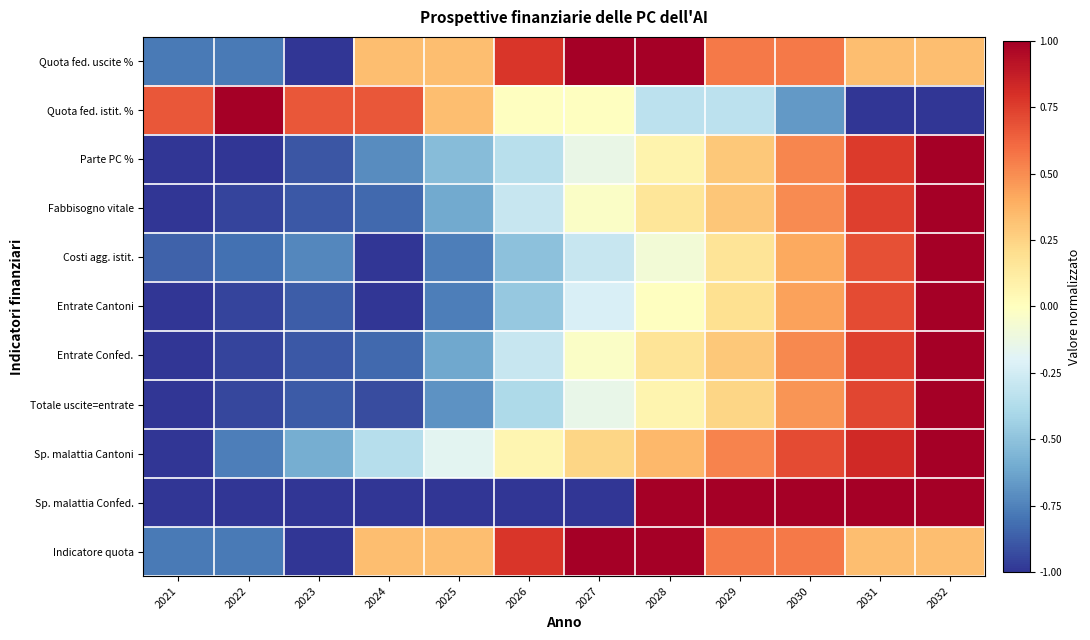

Reading left to right, extract all data points from this chart.

Quota fed. uscite %: 2021=-0.8	2022=-0.8	2023=-1.0	2024=0.3	2025=0.3	2026=0.8	2027=1.0	2028=1.0	2029=0.6	2030=0.6	2031=0.3	2032=0.3
Quota fed. istit. %: 2021=0.7	2022=1.0	2023=0.7	2024=0.7	2025=0.3	2026=-0.0	2027=-0.0	2028=-0.3	2029=-0.3	2030=-0.7	2031=-1.0	2032=-1.0
Parte PC %: 2021=-1.0	2022=-1.0	2023=-0.9	2024=-0.7	2025=-0.5	2026=-0.3	2027=-0.1	2028=0.1	2029=0.3	2030=0.5	2031=0.8	2032=1.0
Fabbisogno vitale: 2021=-1.0	2022=-0.9	2023=-0.9	2024=-0.8	2025=-0.6	2026=-0.3	2027=-0.0	2028=0.2	2029=0.3	2030=0.5	2031=0.7	2032=1.0
Costi agg. istit.: 2021=-0.9	2022=-0.8	2023=-0.7	2024=-1.0	2025=-0.8	2026=-0.5	2027=-0.3	2028=-0.1	2029=0.2	2030=0.4	2031=0.7	2032=1.0
Entrate Cantoni: 2021=-1.0	2022=-0.9	2023=-0.9	2024=-1.0	2025=-0.8	2026=-0.5	2027=-0.2	2028=-0.0	2029=0.2	2030=0.4	2031=0.7	2032=1.0
Entrate Confed.: 2021=-1.0	2022=-0.9	2023=-0.9	2024=-0.8	2025=-0.6	2026=-0.3	2027=-0.0	2028=0.2	2029=0.3	2030=0.5	2031=0.7	2032=1.0
Totale uscite=entrate: 2021=-1.0	2022=-0.9	2023=-0.9	2024=-0.9	2025=-0.7	2026=-0.4	2027=-0.1	2028=0.1	2029=0.2	2030=0.5	2031=0.7	2032=1.0
Sp. malattia Cantoni: 2021=-1.0	2022=-0.8	2023=-0.6	2024=-0.4	2025=-0.2	2026=0.1	2027=0.2	2028=0.4	2029=0.5	2030=0.7	2031=0.8	2032=1.0
Sp. malattia Confed.: 2021=-1.0	2022=-1.0	2023=-1.0	2024=-1.0	2025=-1.0	2026=-1.0	2027=-1.0	2028=1.0	2029=1.0	2030=1.0	2031=1.0	2032=1.0
Indicatore quota: 2021=-0.8	2022=-0.8	2023=-1.0	2024=0.3	2025=0.3	2026=0.8	2027=1.0	2028=1.0	2029=0.6	2030=0.6	2031=0.3	2032=0.3